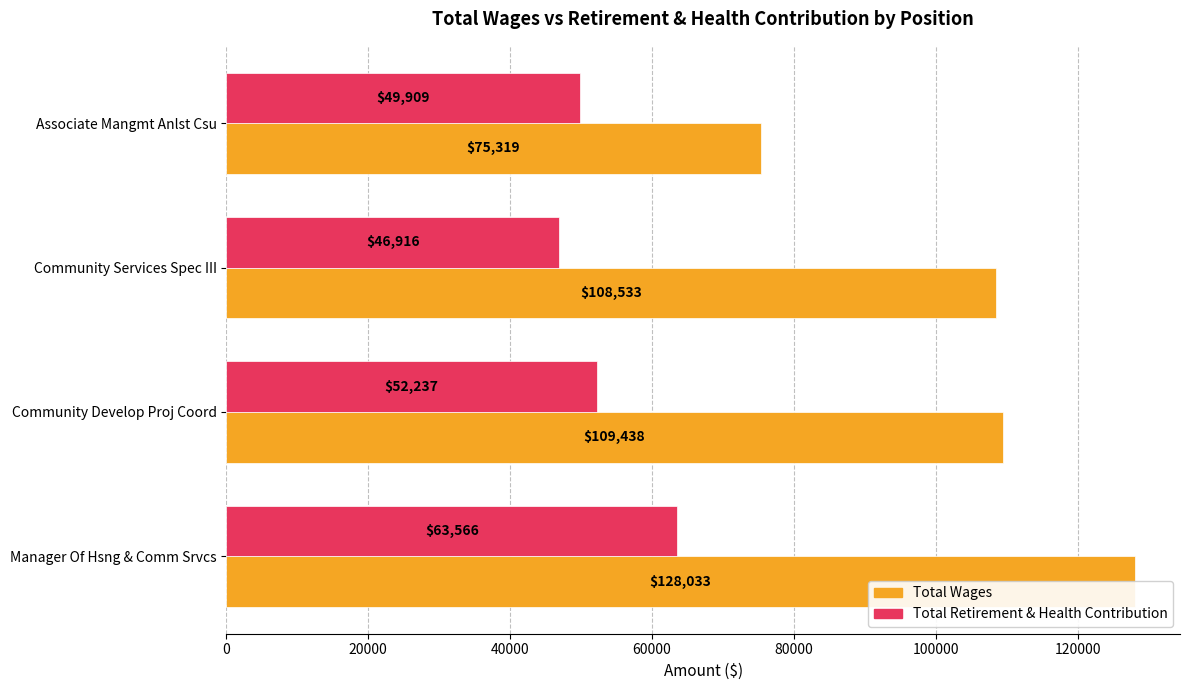

What is the difference between the maximum and minimum values in the Total Wages series?

52714